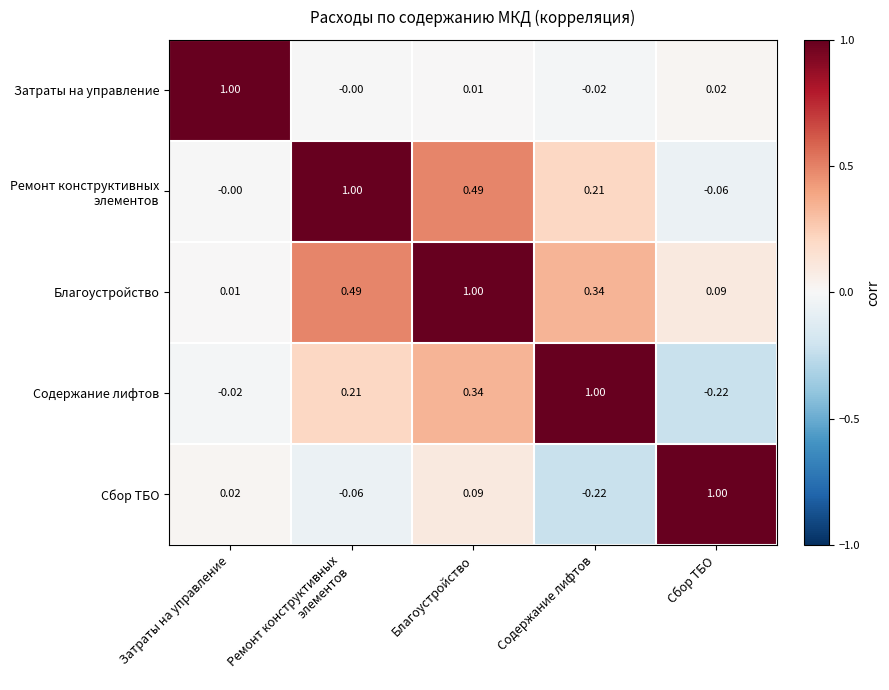

Which series has the largest total across all categories?

Благоустройство